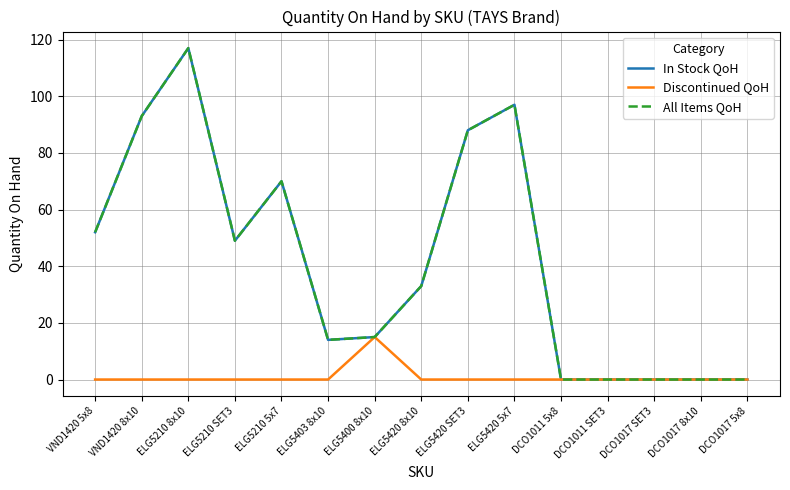

What is the value of the Discontinued QoH point at the 7th from the left?

15